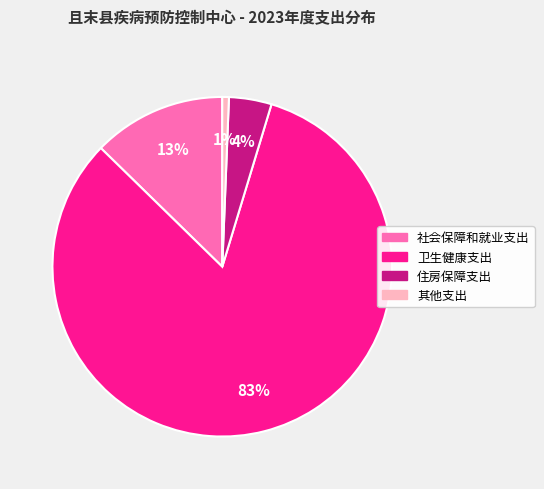

To the nearest percent, what is the average slice percentage?

25%